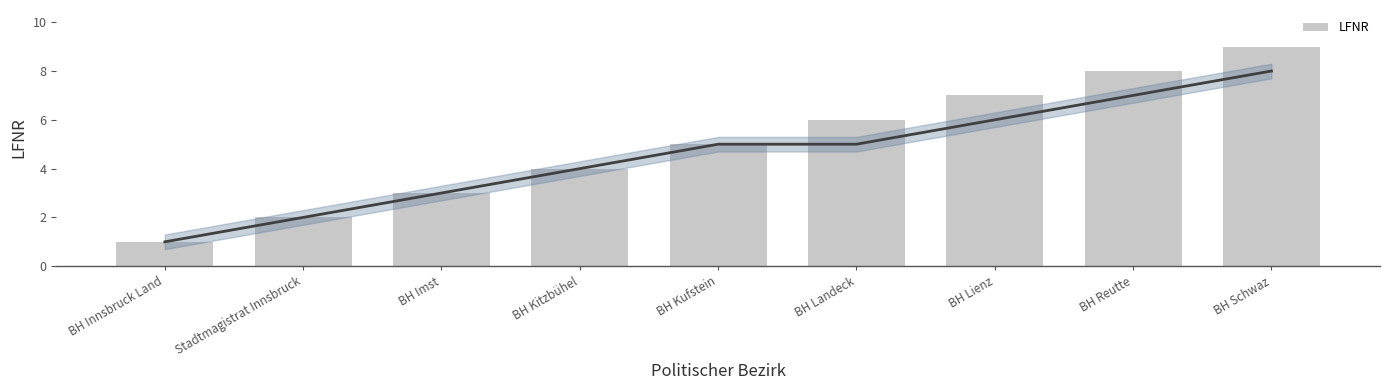

True or false: the data shows 2 at BH Landeck.

False